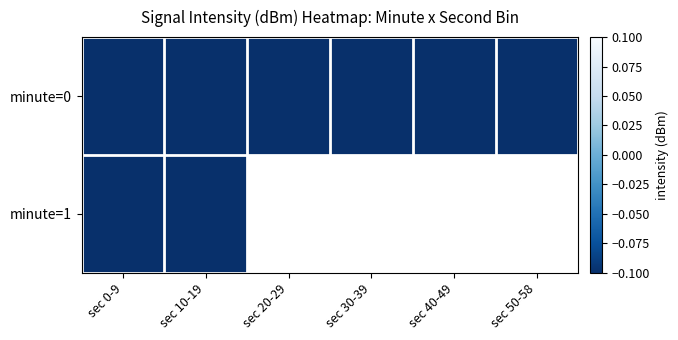

The minute=1 series shows -87.7 at sec 0-9. True or false?

False